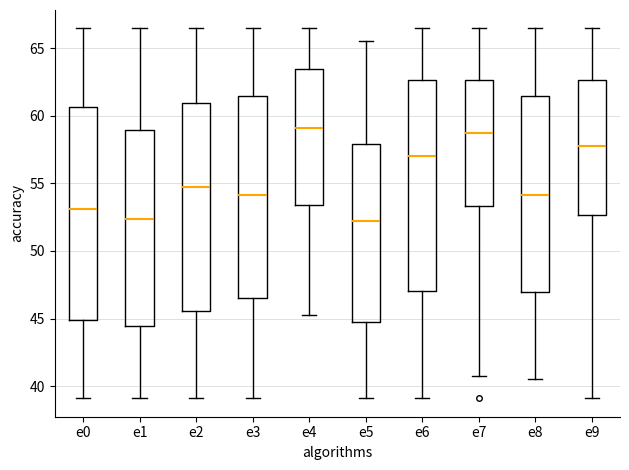

Reading left to right, transcribe this box plot: for each box, give where its median line is, the range the box spans, and where its two whiskers end, as read against the y-axis. The values are not printed on the chart, so give them approximately, as read against the axis.

e0: median 53.0, box 45.0 to 60.5, whiskers 39.0 to 66.5
e1: median 52.5, box 44.5 to 59.0, whiskers 39.0 to 66.5
e2: median 55.0, box 45.5 to 61.0, whiskers 39.0 to 66.5
e3: median 54.0, box 46.5 to 61.5, whiskers 39.0 to 66.5
e4: median 59.0, box 53.5 to 63.5, whiskers 45.5 to 66.5
e5: median 52.0, box 44.5 to 58.0, whiskers 39.0 to 65.5
e6: median 57.0, box 47.0 to 62.5, whiskers 39.0 to 66.5
e7: median 58.5, box 53.5 to 62.5, whiskers 41.0 to 66.5
e8: median 54.0, box 47.0 to 61.5, whiskers 40.5 to 66.5
e9: median 58.0, box 52.5 to 62.5, whiskers 39.0 to 66.5